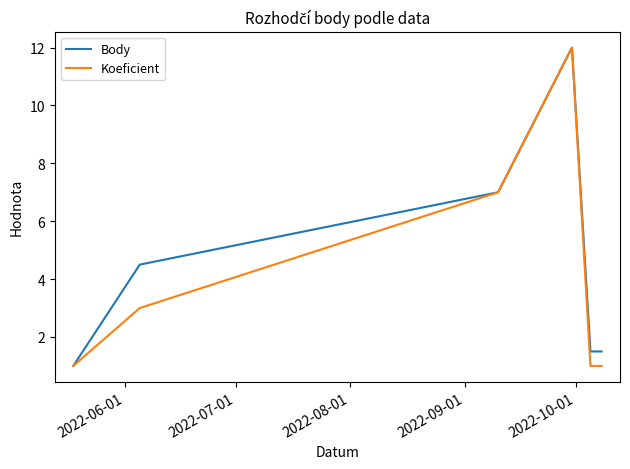

What is the highest value of the Koeficient series?

12.0